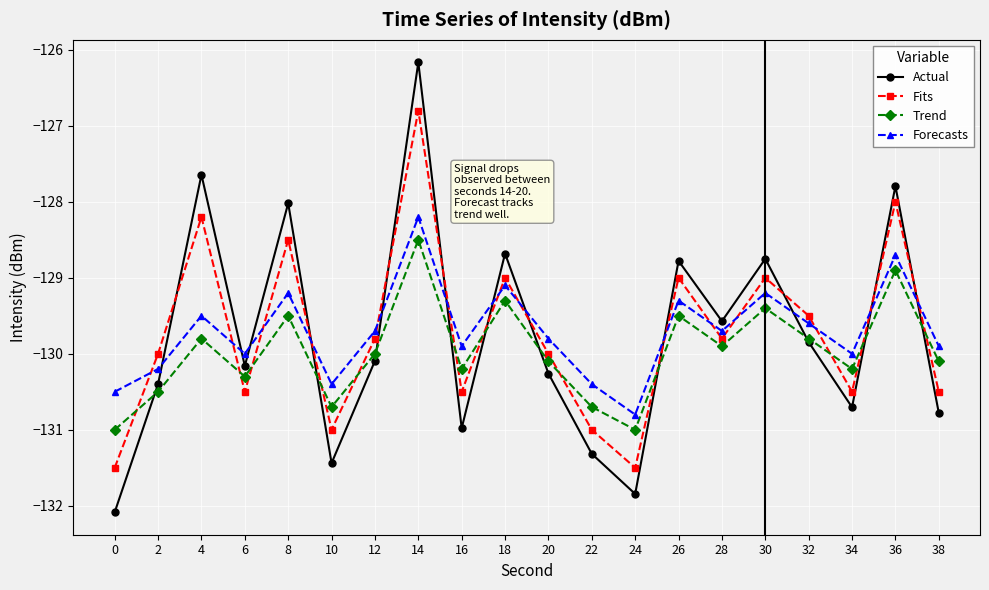

What is the spread (max minus min) of values at 2?

0.5